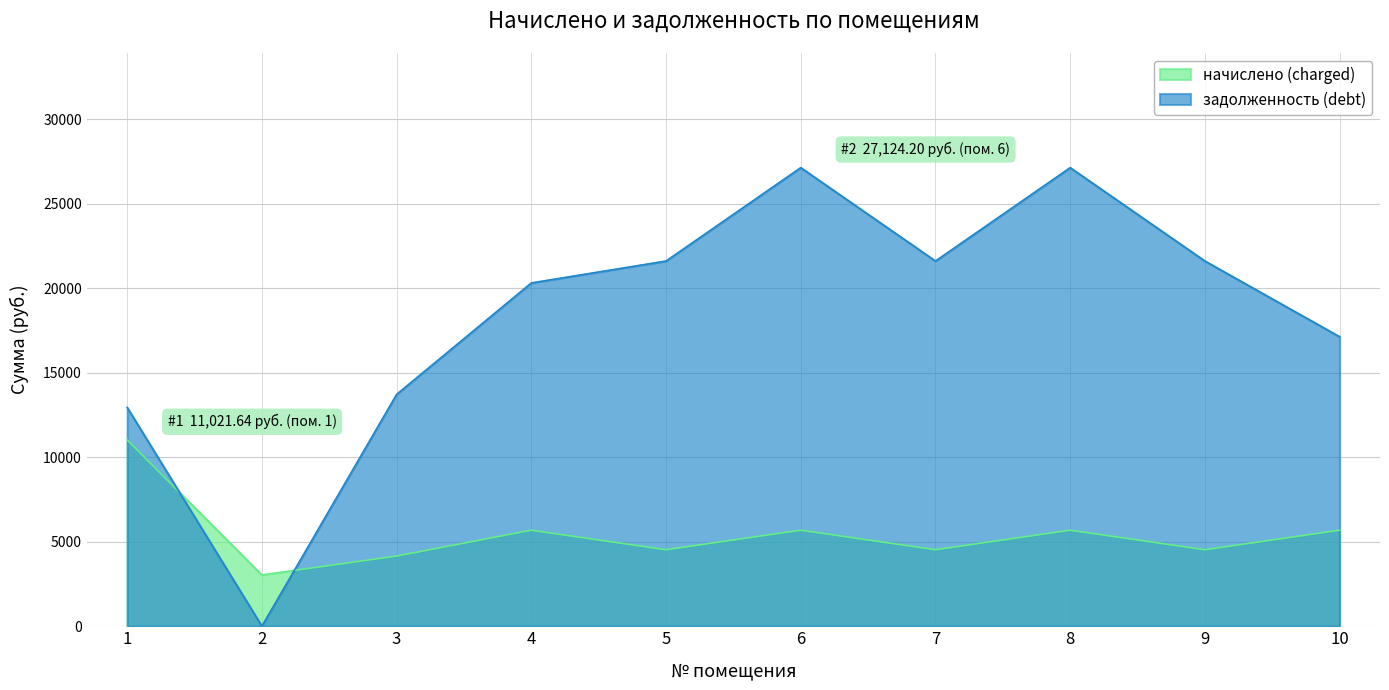

Where is the first local minimum for задолженность (debt)?

2